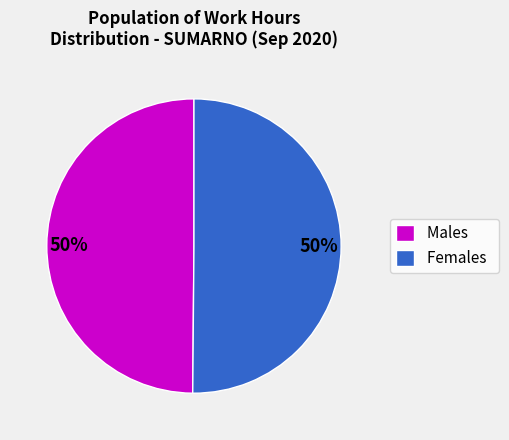

Is it true that Females is 39% of the pie?

False